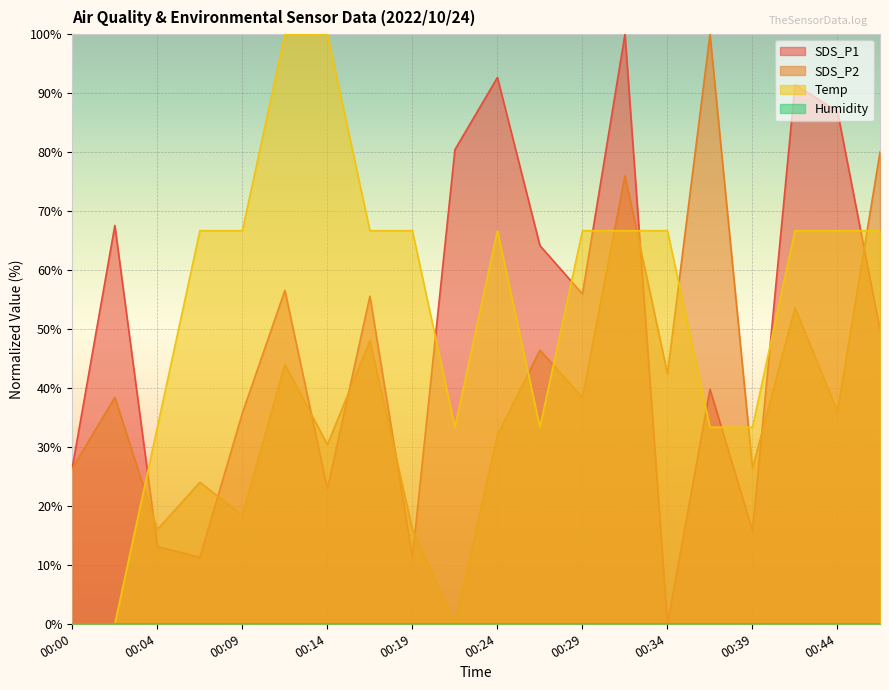

How many lines are shown in the chart?

4